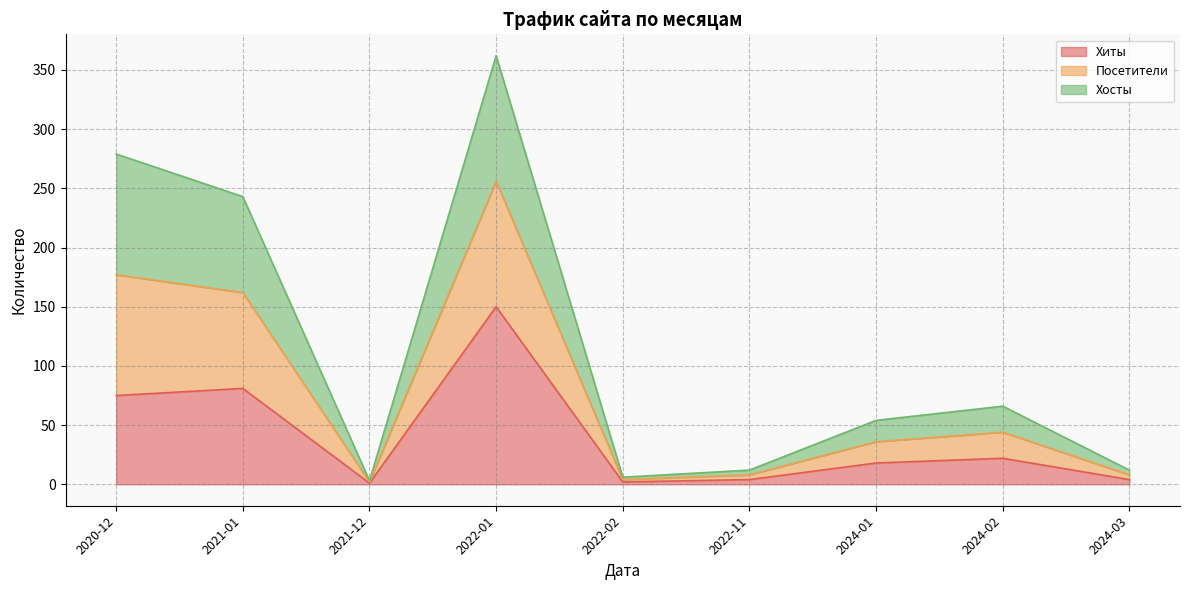

Does the chart have visible grid lines?

Yes